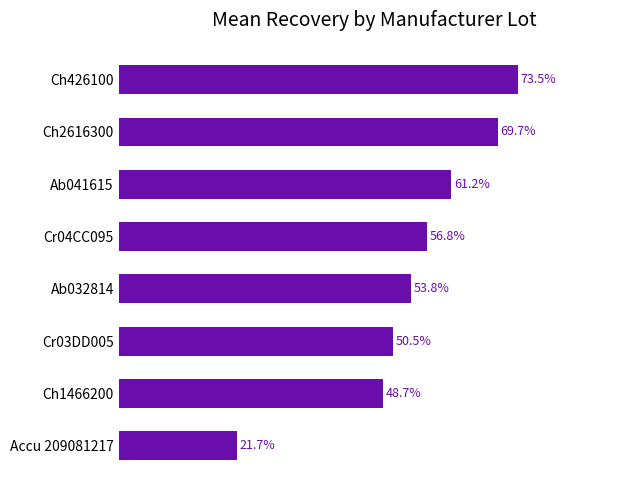

Are the bars horizontal?

Yes